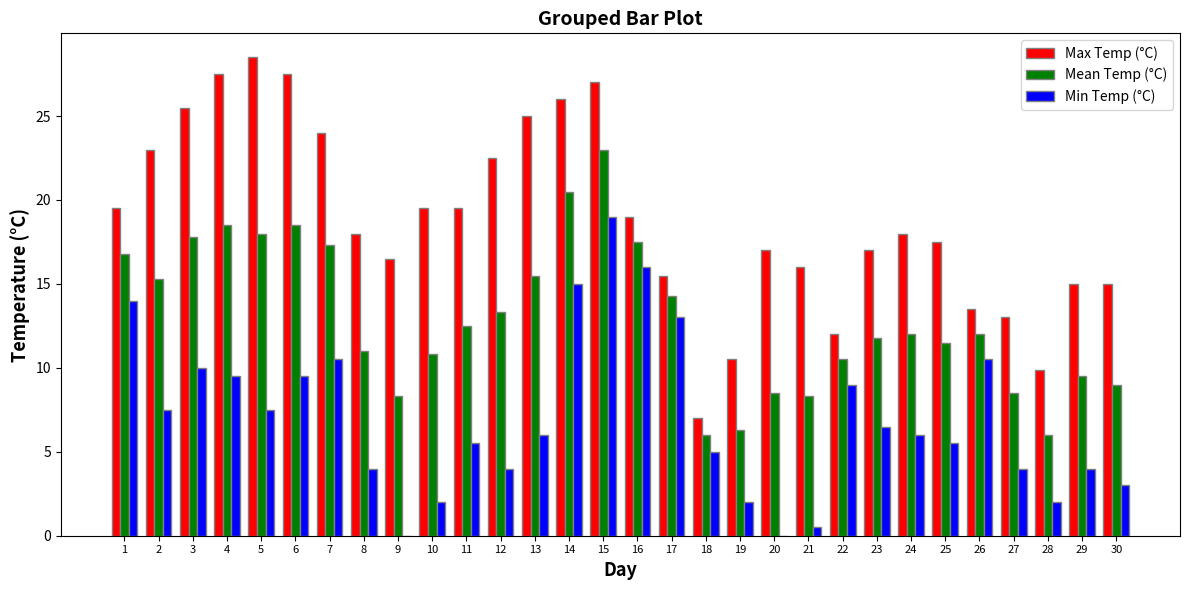

True or false: Min Temp (°C) has a value of -10.6 at 9.

False